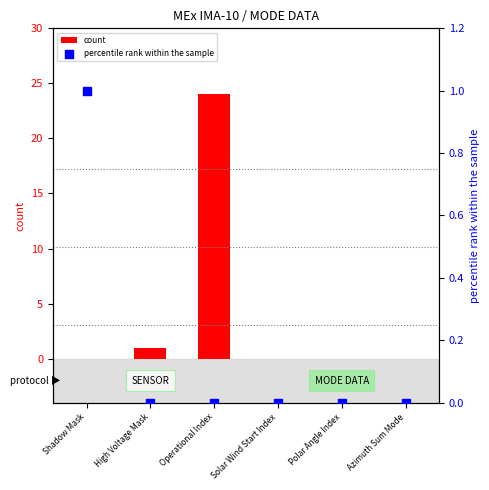

Which series has the widest spread of Y values?

count